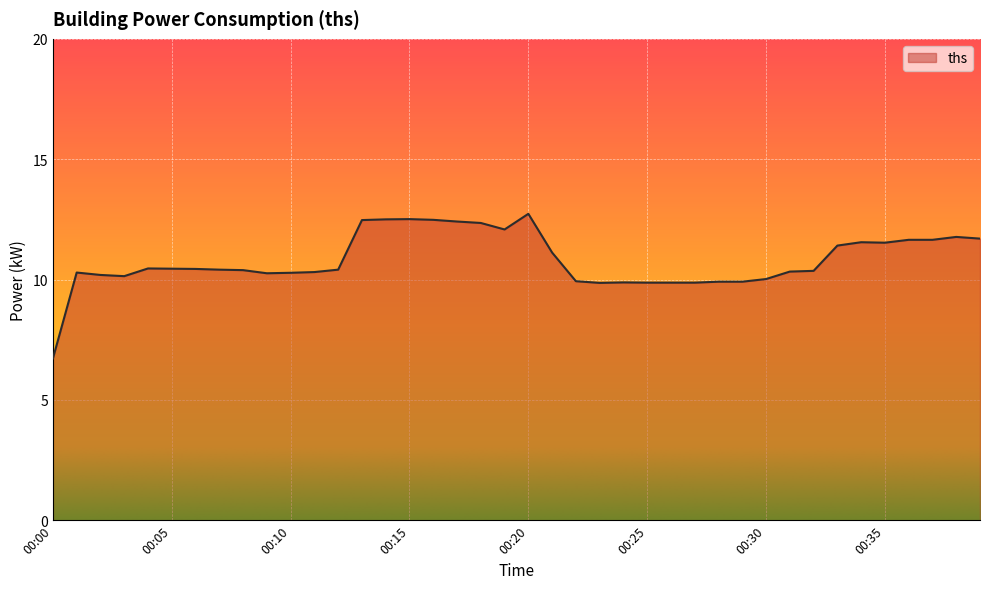

What is the maximum value shown in the chart?

12.7